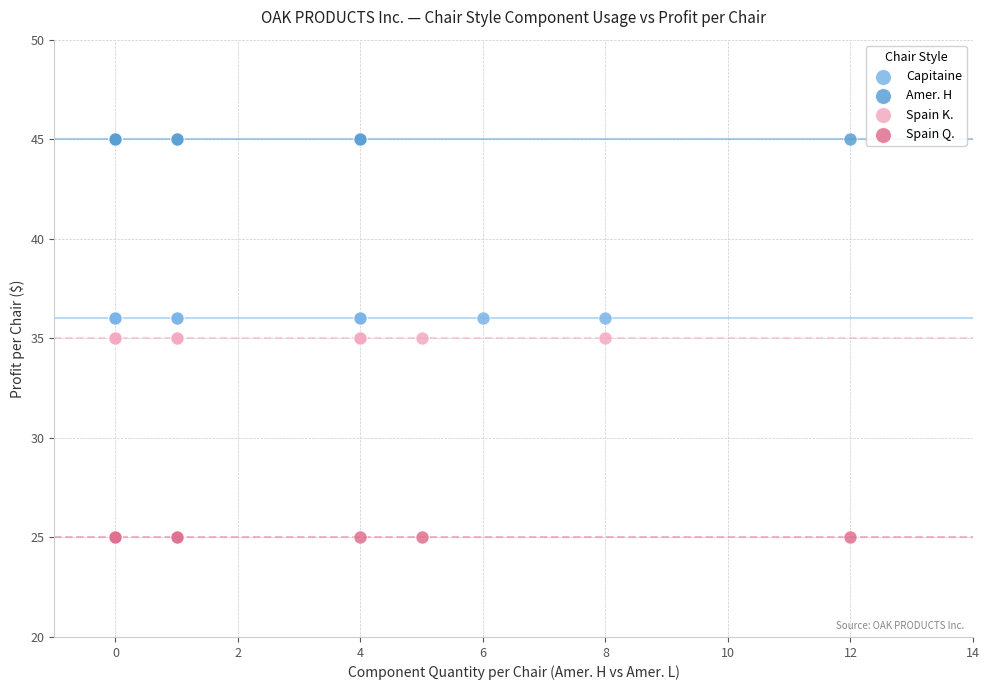

Which series reaches the maximum Y coordinate?

Amer. H